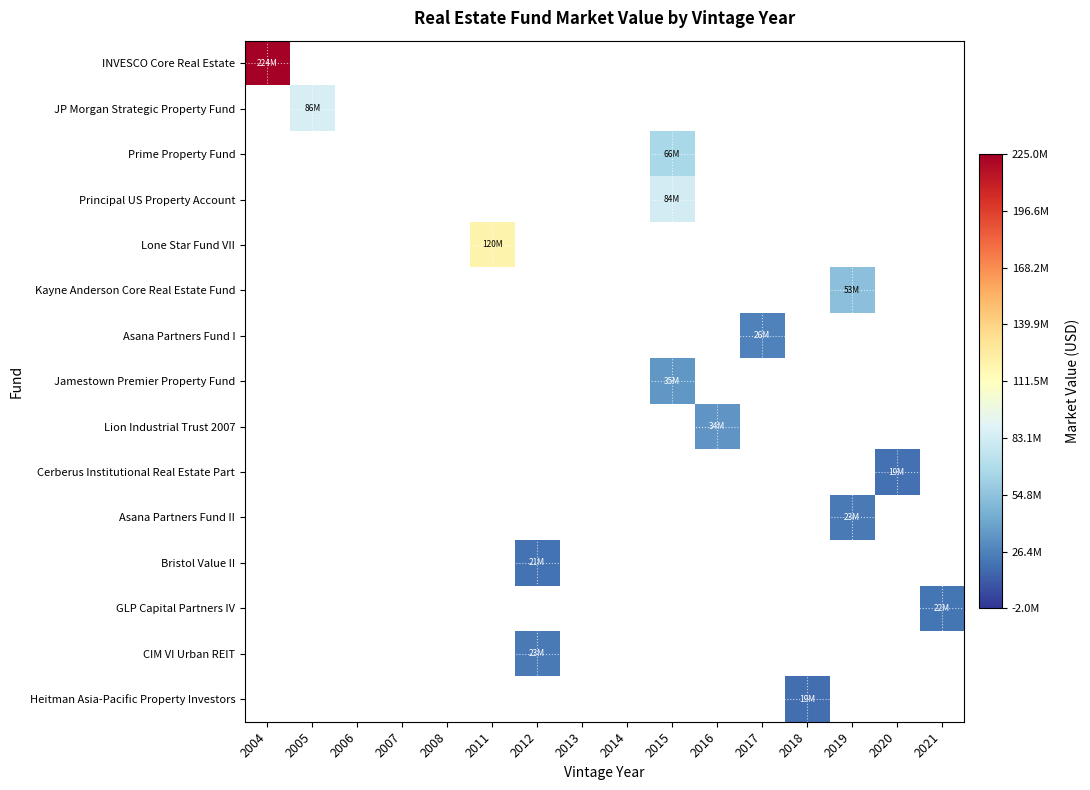

Which series has the widest spread of values?

INVESCO Core Real Estate